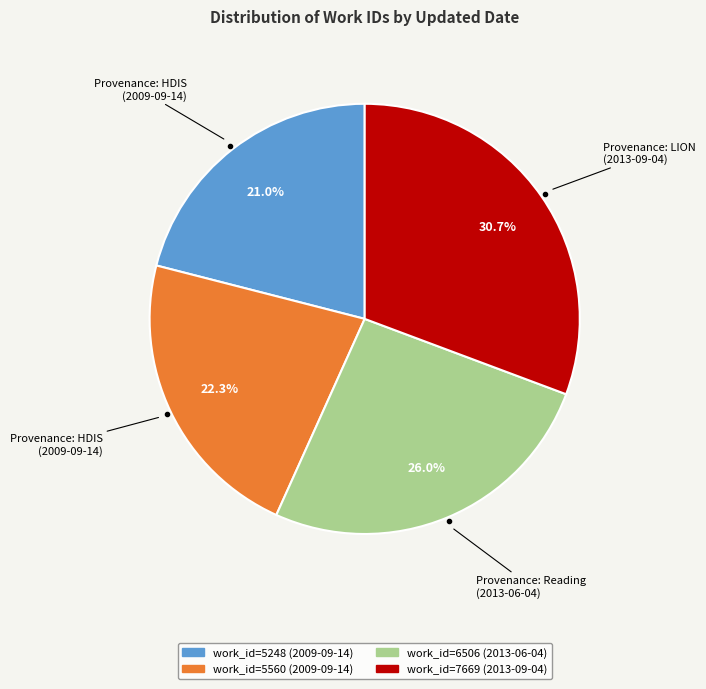

Is there a majority slice in this chart?

No